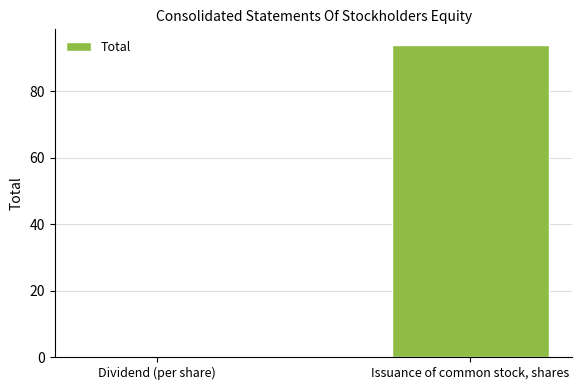

The value at Dividend (per share) is 0.0. True or false?

True